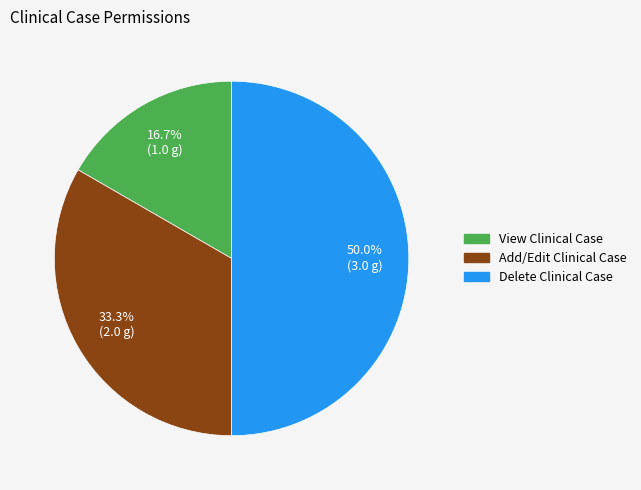

What percentage do View Clinical Case and Add/Edit Clinical Case together represent?

50.0%